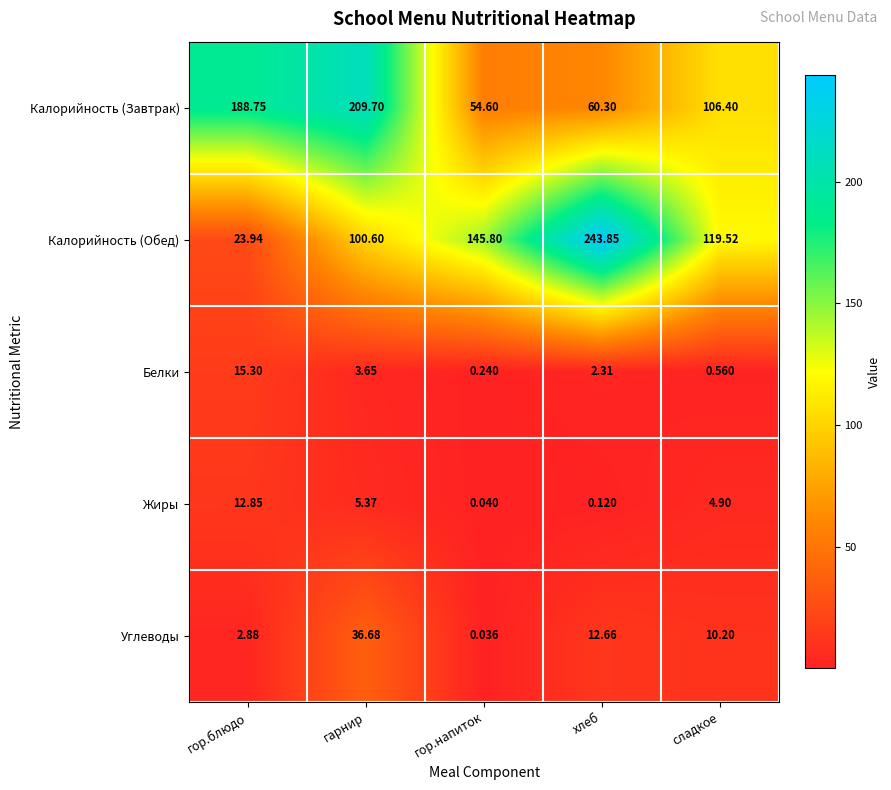

Which label corresponds to the smallest value in the chart?

гор.напиток